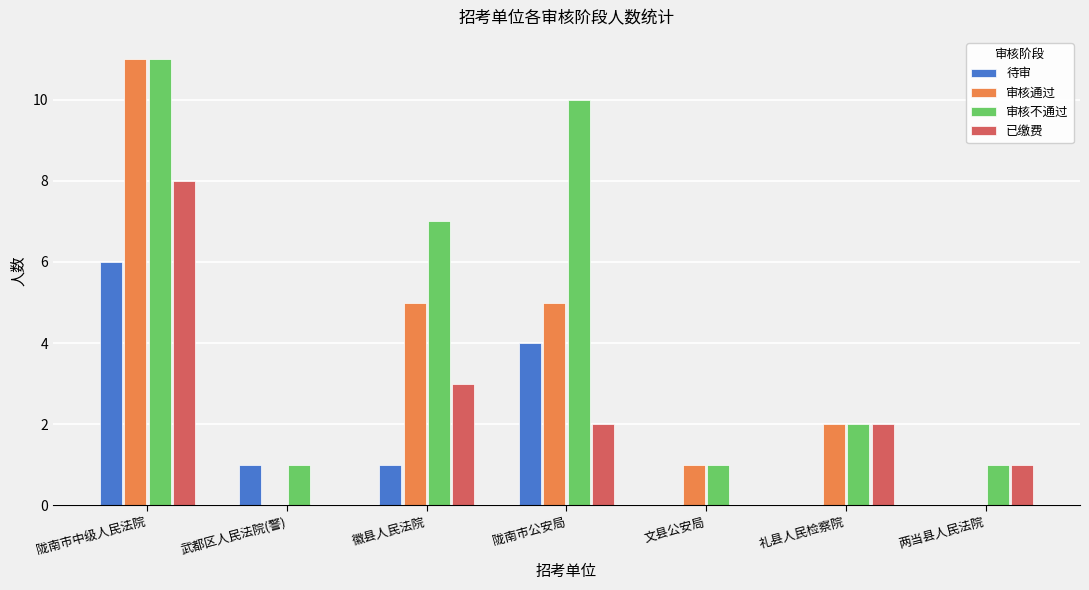

What is the total value across all series at 徽县人民法院?

16